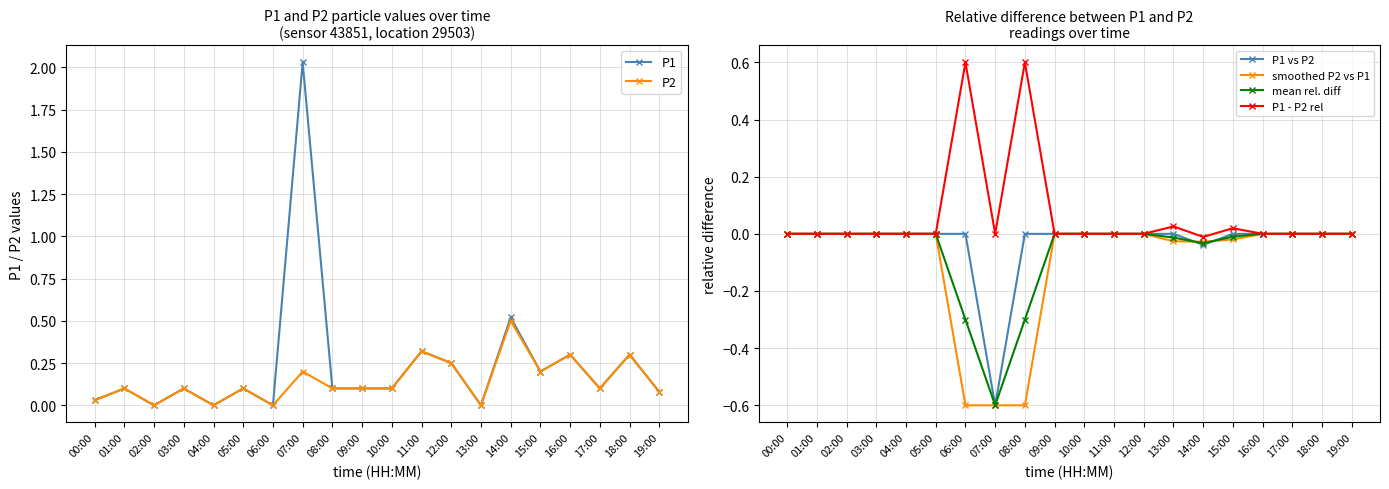

What is the difference between the second highest and second lowest values in the mean rel. diff series?

0.3